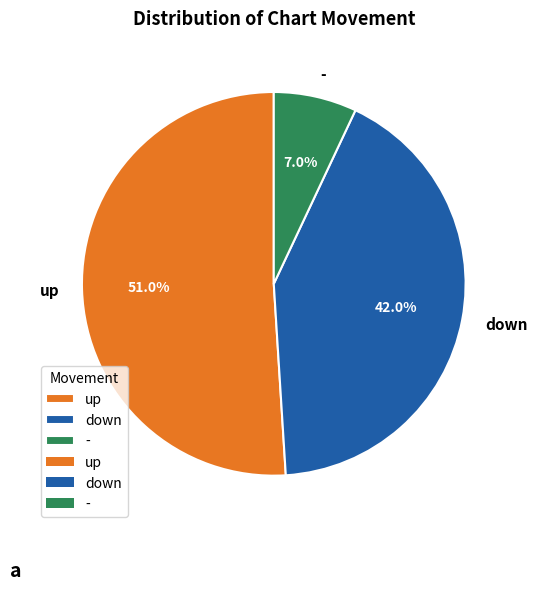

To the nearest percent, what is the difference between the up and - slice percentages?

44%